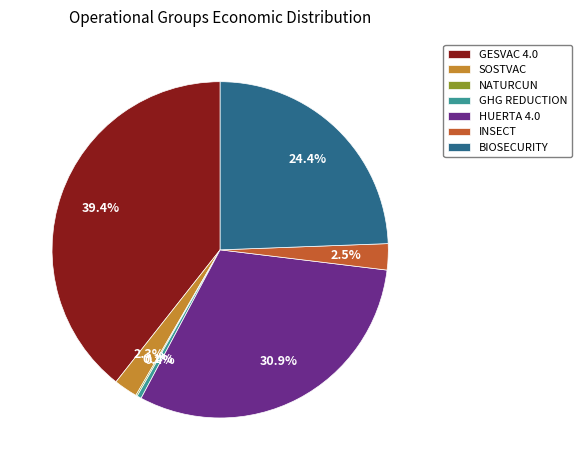

Is there a majority slice in this chart?

No